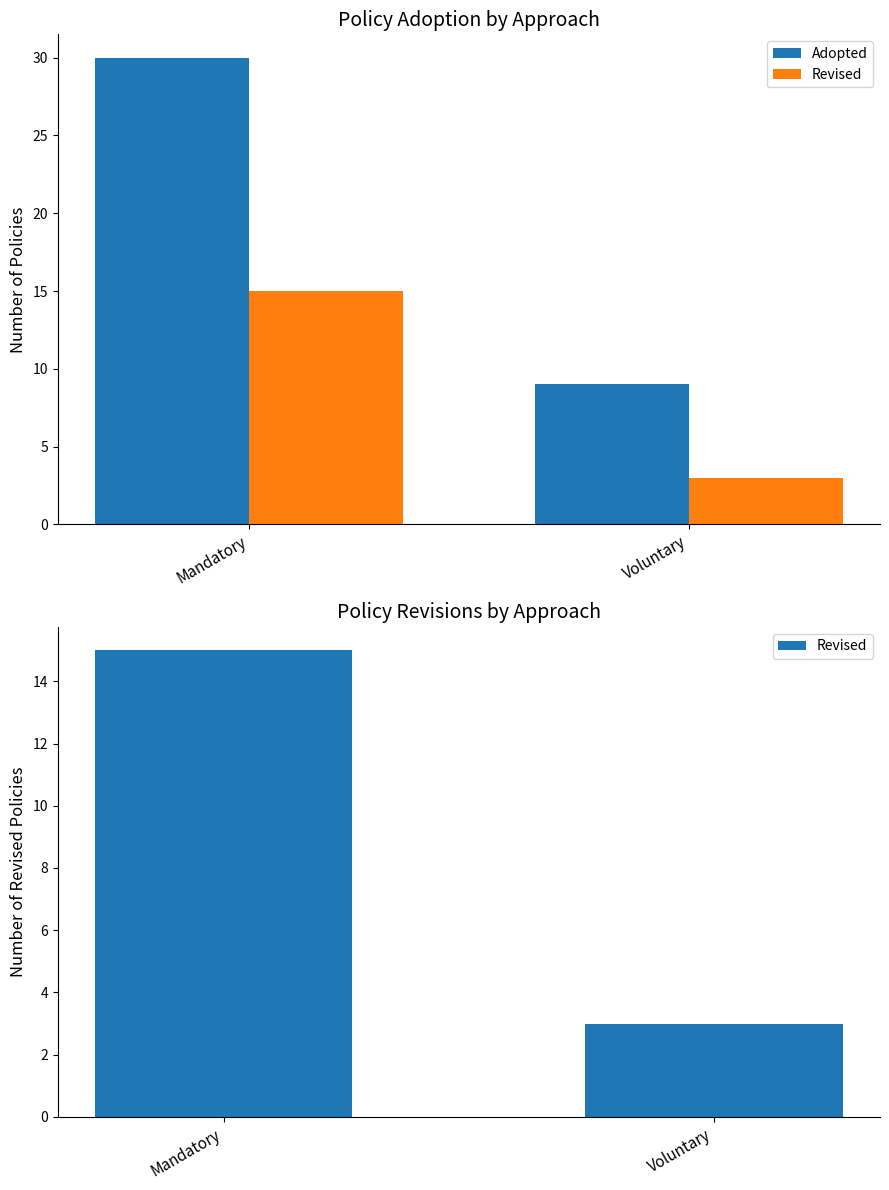

What is the spread (max minus min) of values at Mandatory?

15